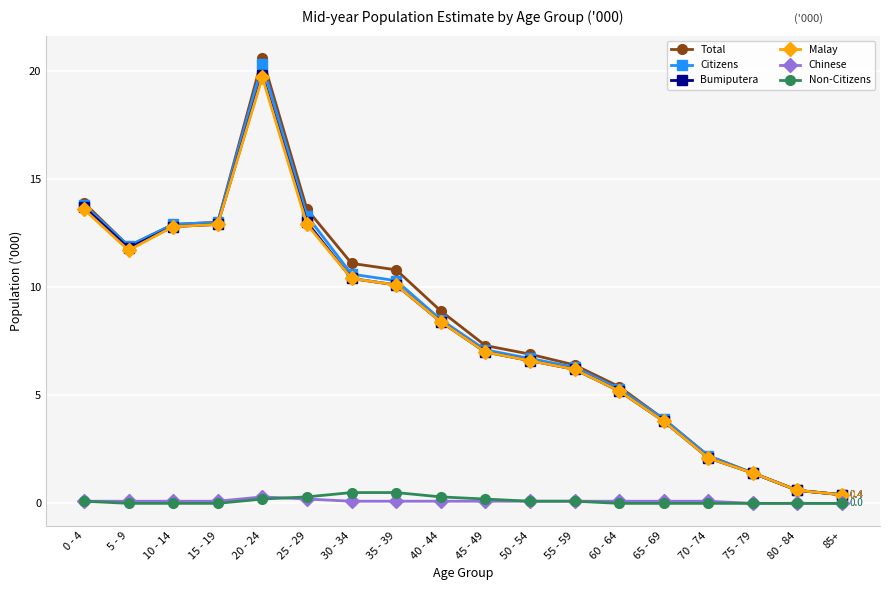

How many lines are shown in the chart?

6